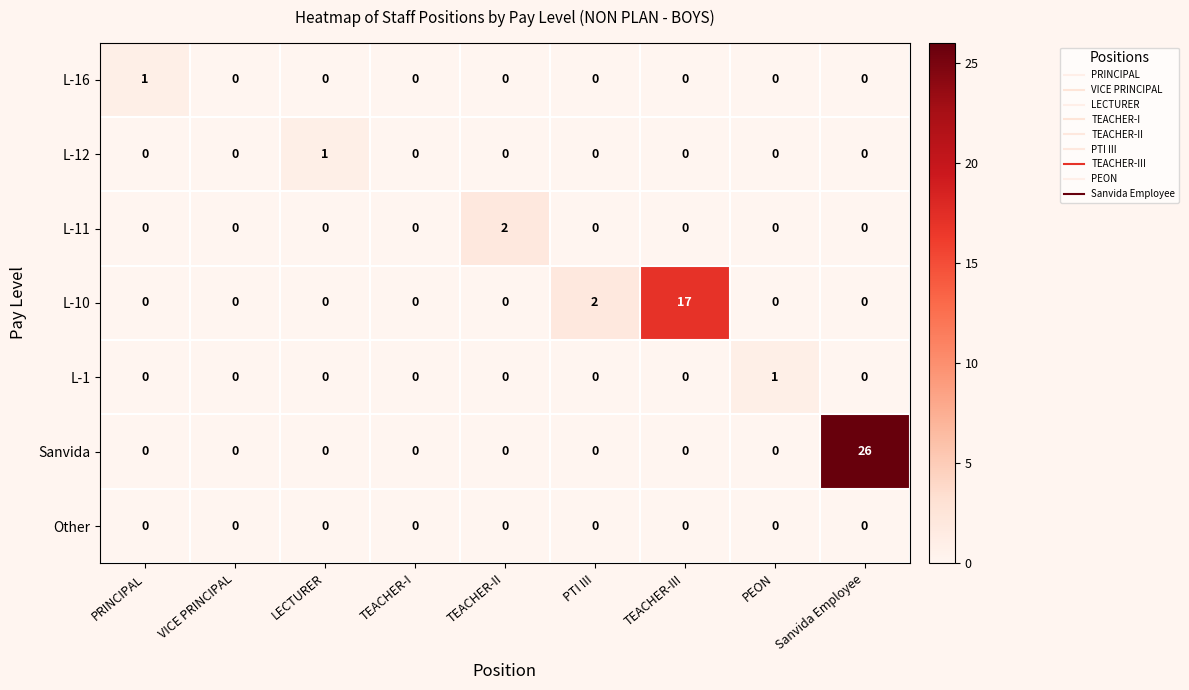

Is the value of L-1 at TEACHER-II greater than the value of Sanvida at Sanvida Employee?

No